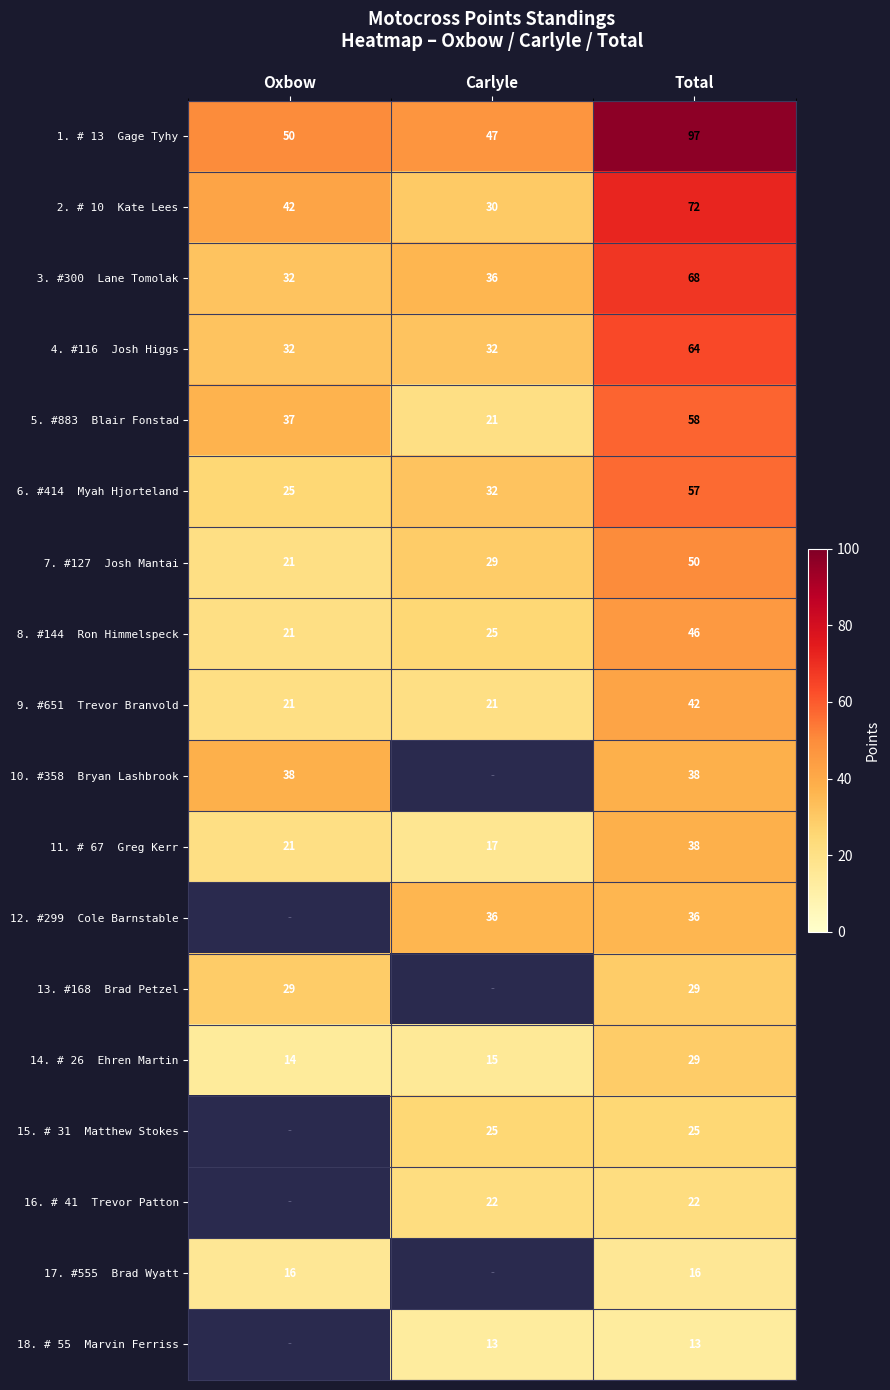

What is the difference between the highest and lowest values at Total?

84